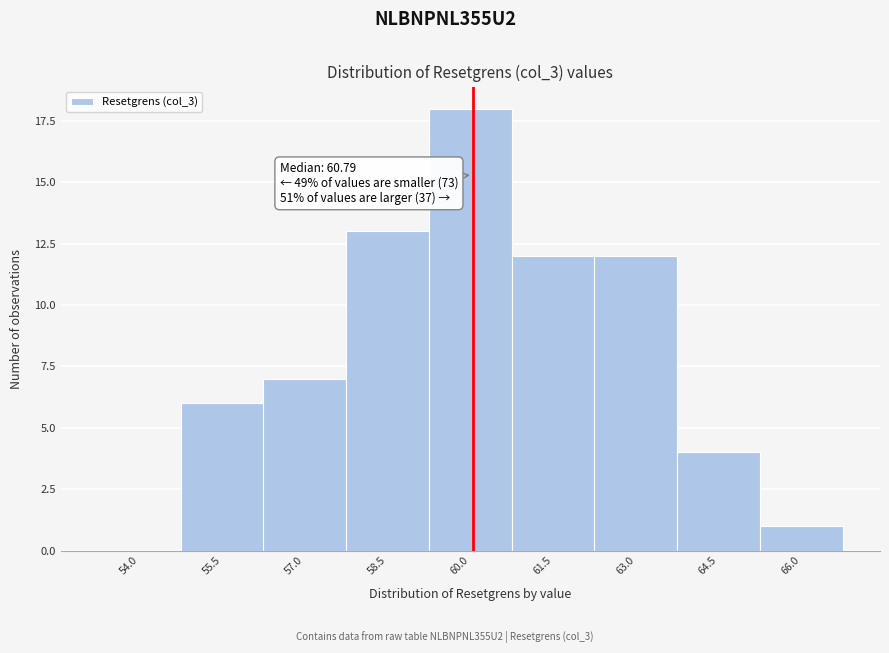

Reading left to right, what are all the values shown in this chart?

54.0=0	55.5=6	57.0=7	58.5=13	60.0=18	61.5=12	63.0=12	64.5=4	66.0=1